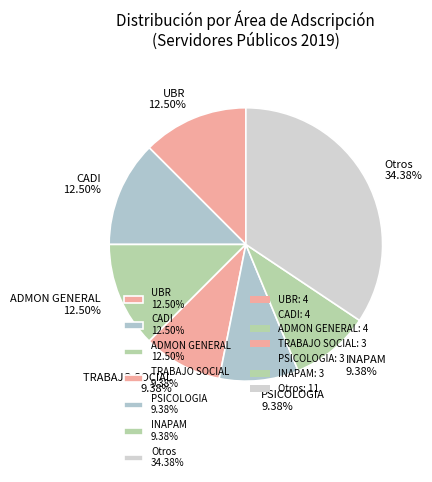

Combined, do CADI 12.50% and INAPAM 9.38% account for over 50%?

No